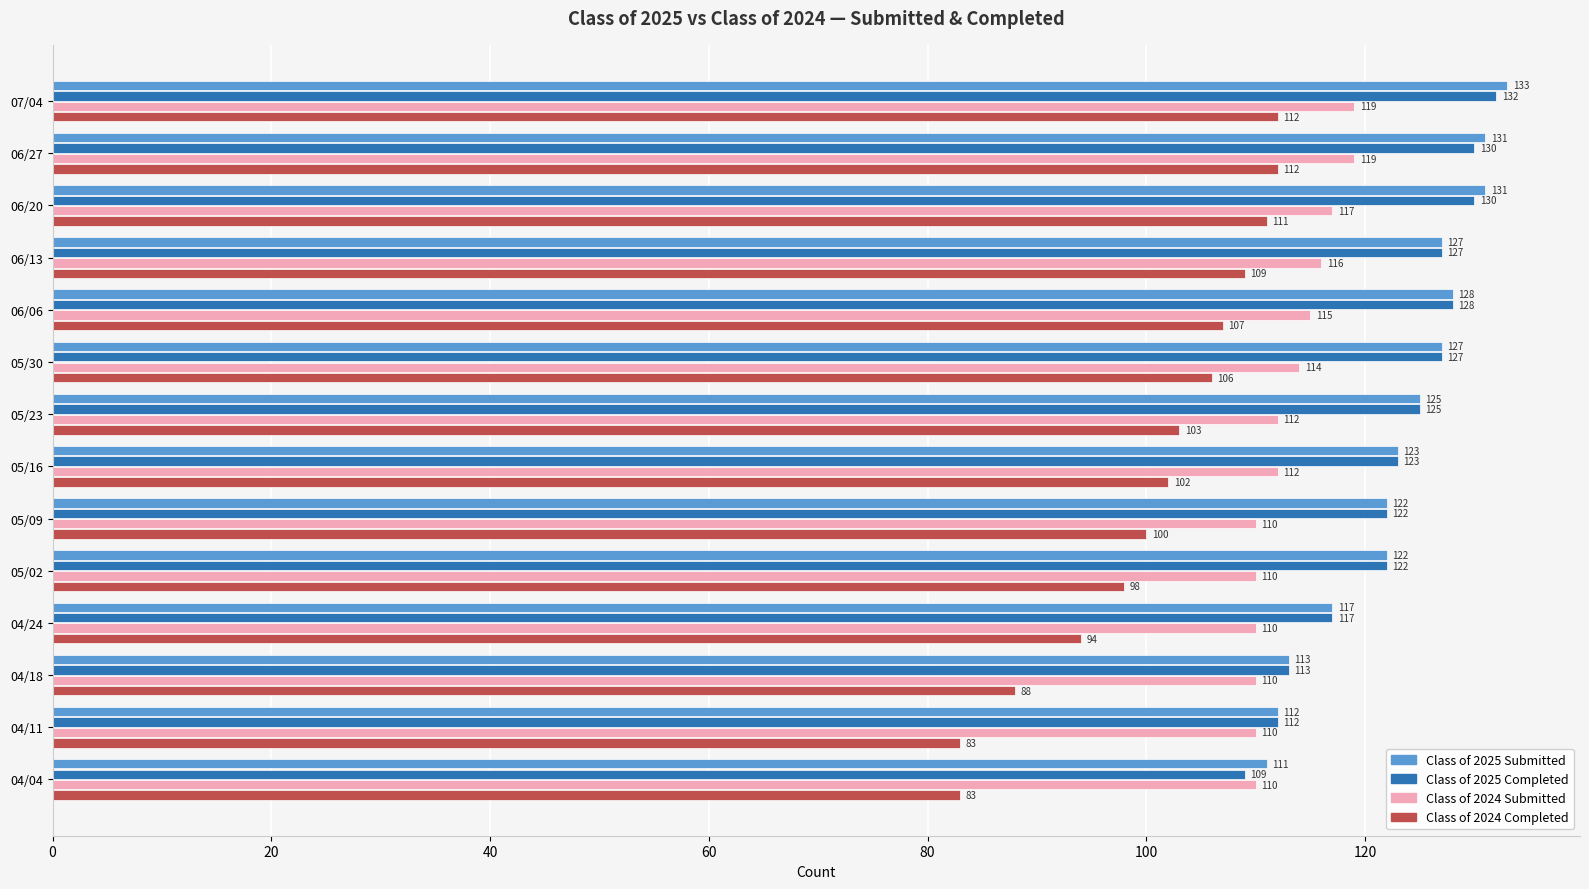

Is it true that Class of 2024 Completed equals 67 at 05/02?

False